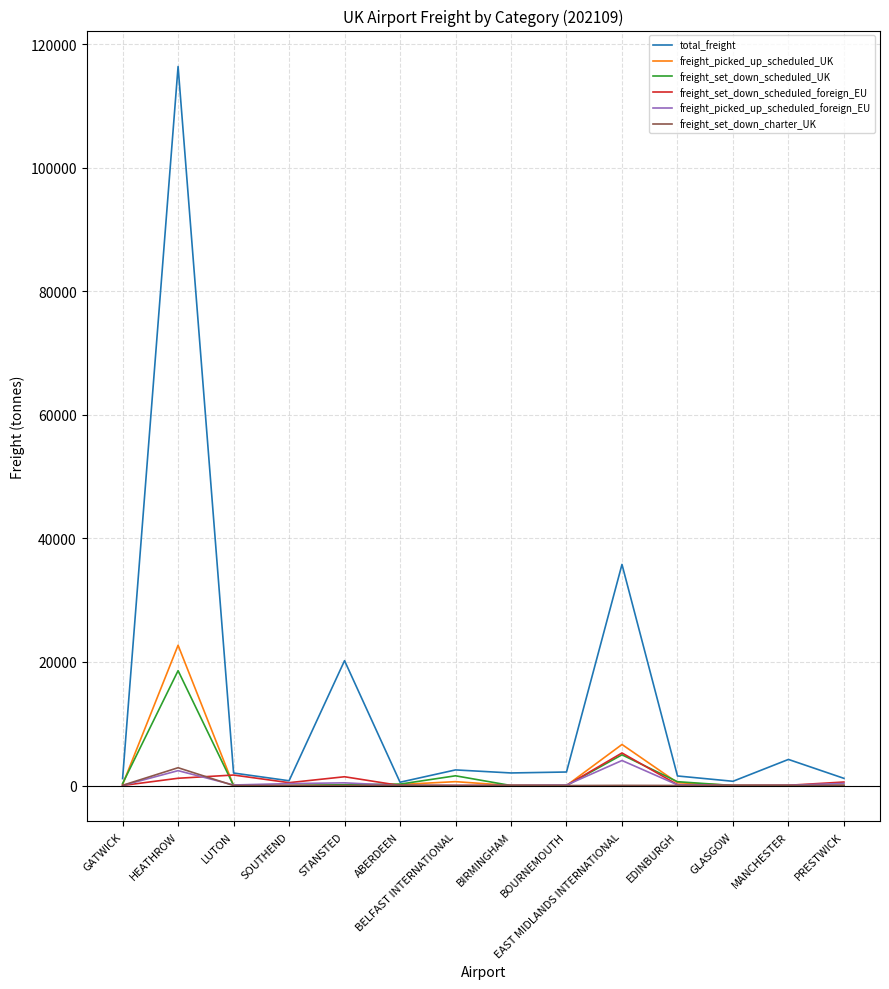

At which label does freight_set_down_charter_UK first exceed 2?

GATWICK